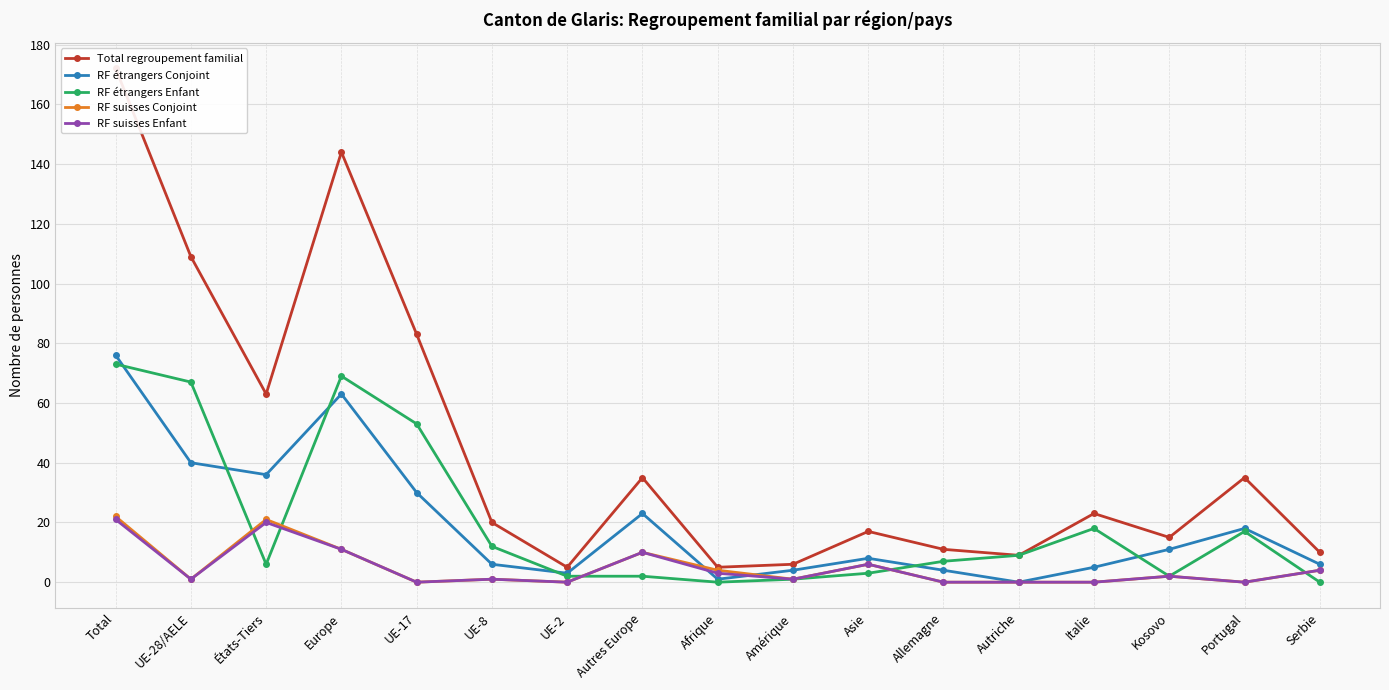

True or false: RF étrangers Enfant has more than 0 points higher than both neighbors.

True